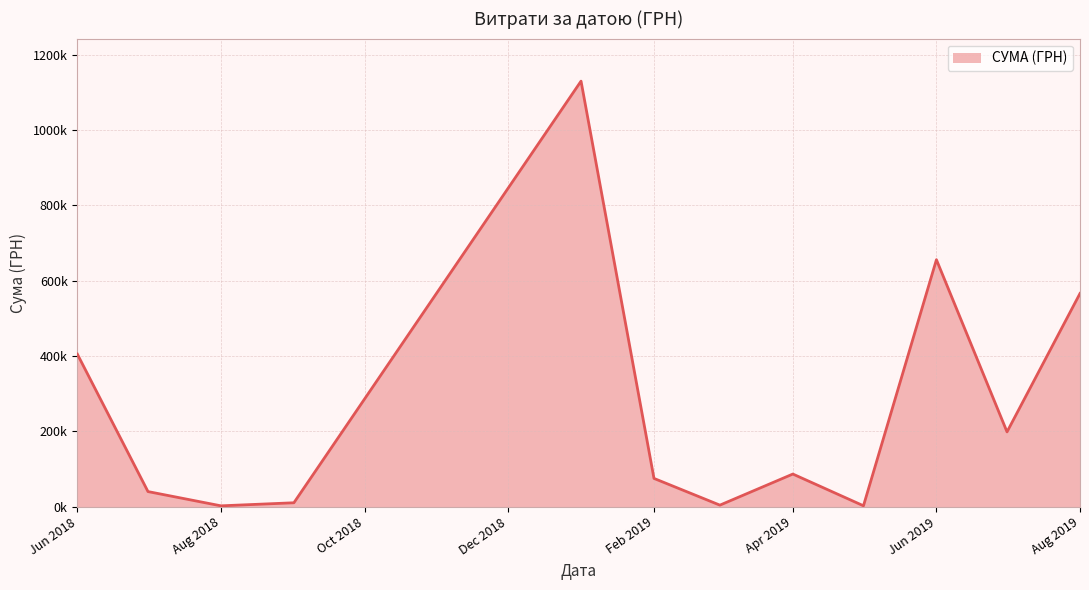

Does the chart display data point markers on the line(s)?

No